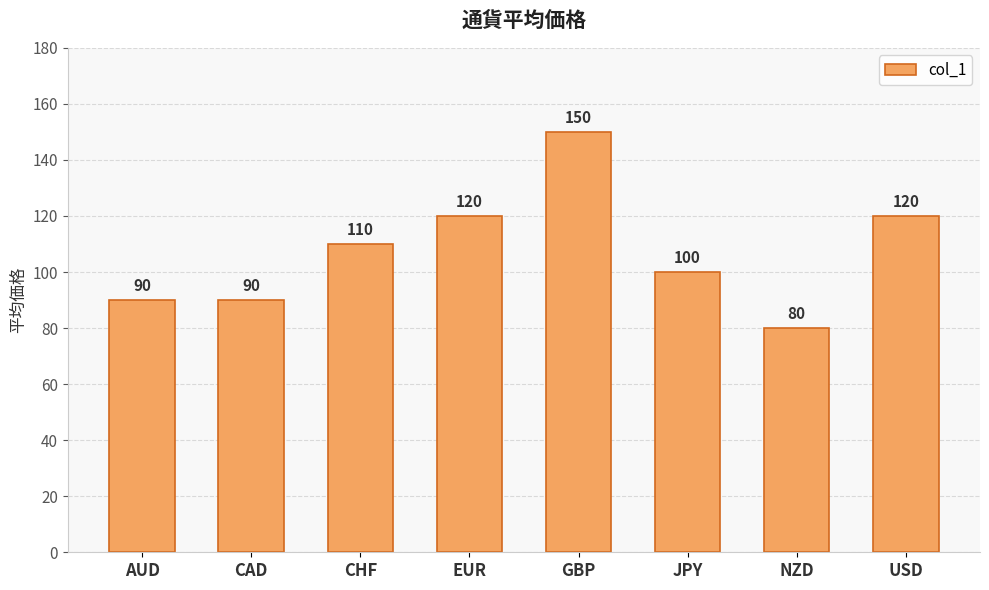

The chart shows a value of 35 at EUR. True or false?

False